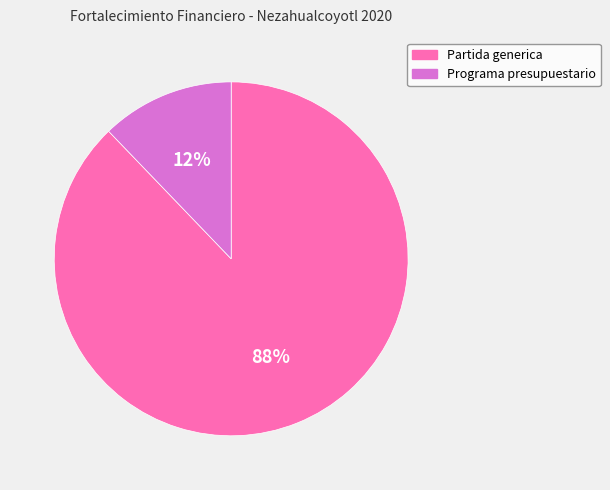

Between Programa presupuestario and Partida generica, which is larger?

Partida generica